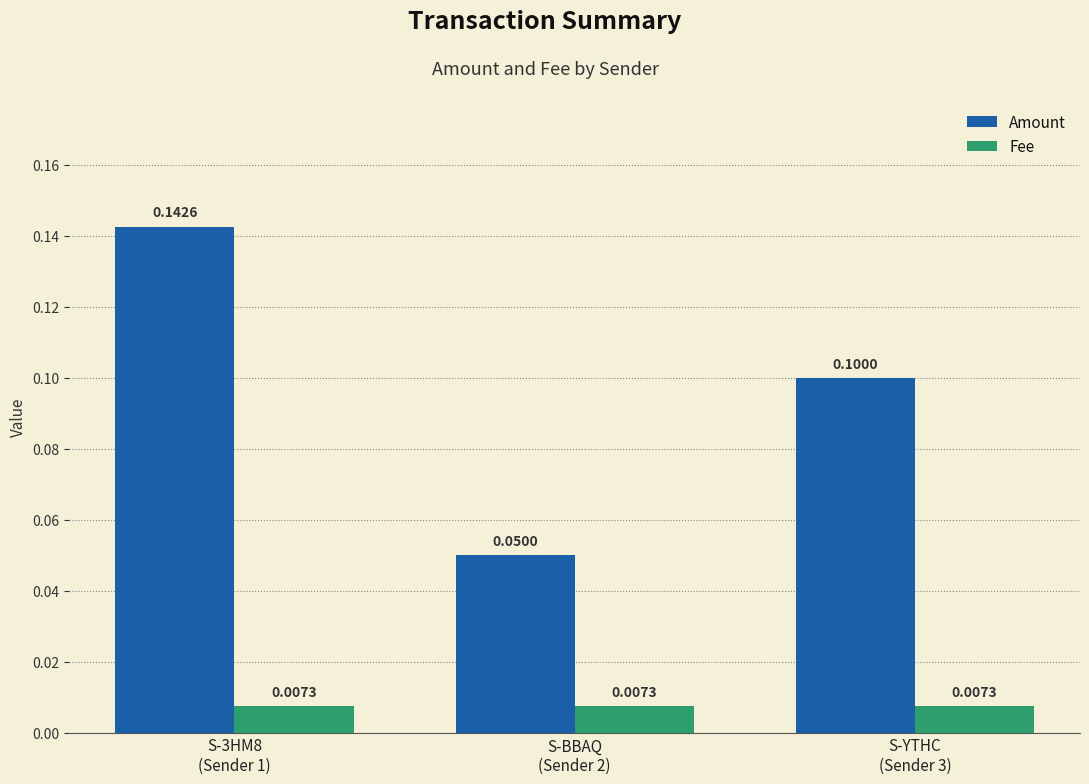

What is the average value of the Amount series?

0.1